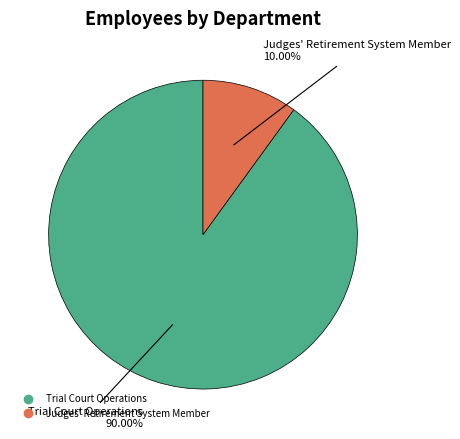

To the nearest percent, what portion does Trial Court Operations represent?

90%